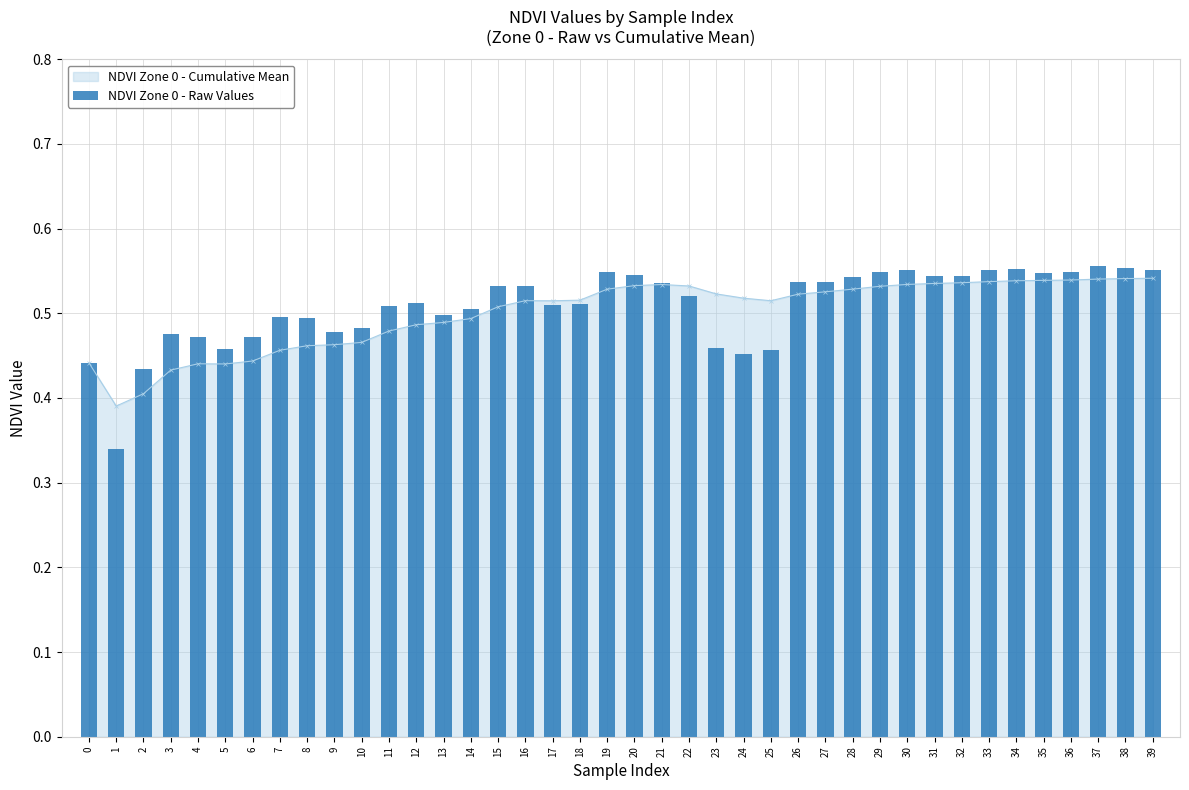

What is the approximate value at 20?

0.5